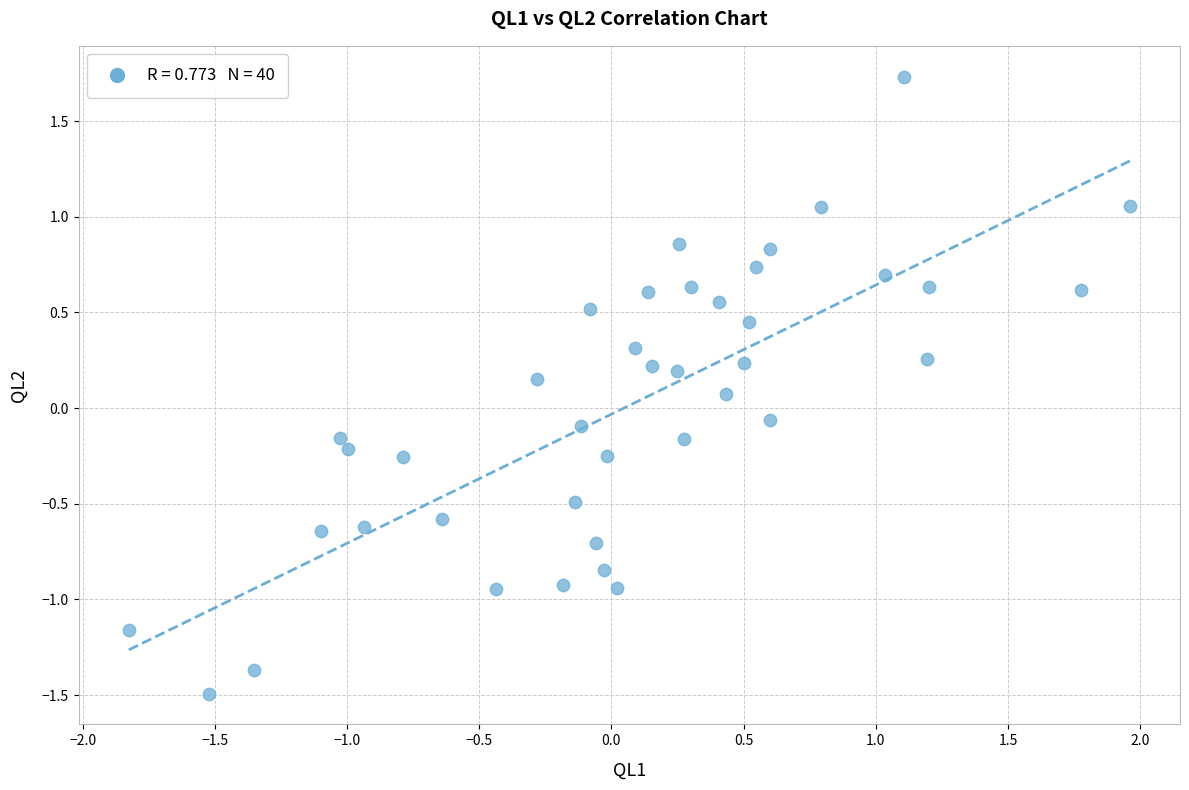

What is the range of X values (max minus min)?

3.8